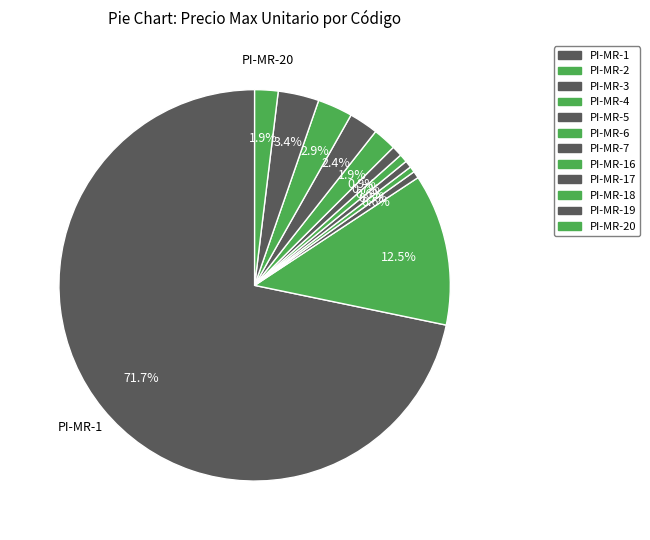

How many segments does this pie chart have?

12